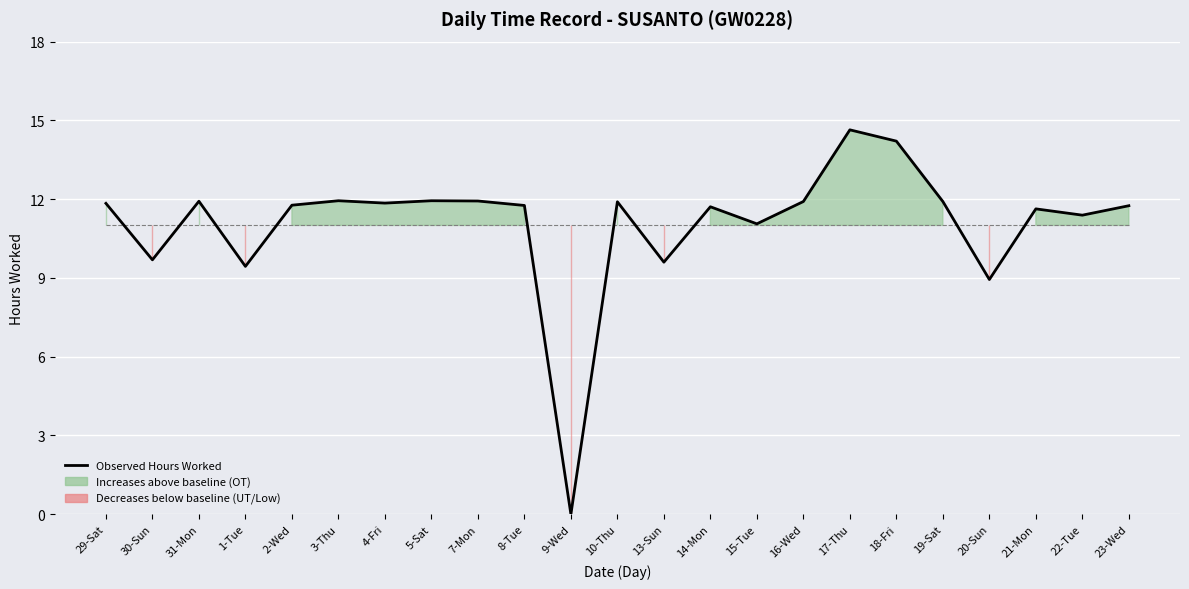

True or false: the data shows 11.8 at 29-Sat.

True